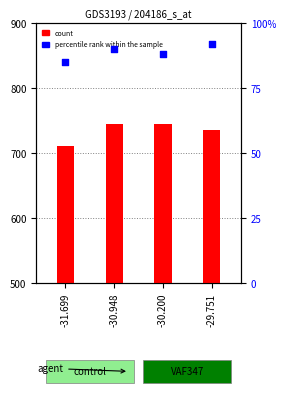

What is the change in value from -31.699 to -29.751?

+7